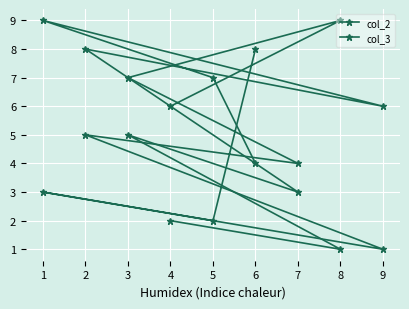

Count the number of categories in the chart.

9